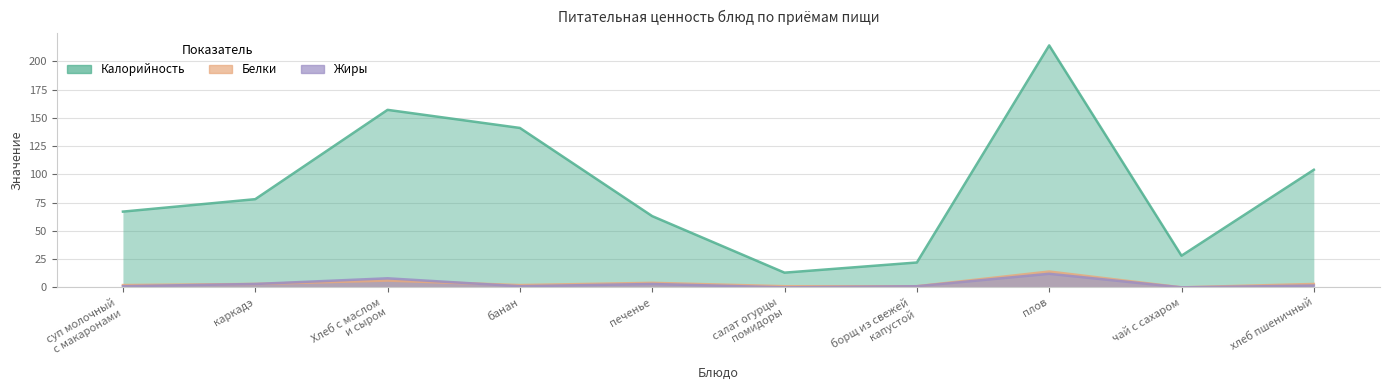

What is the maximum value for Жиры?

12.0